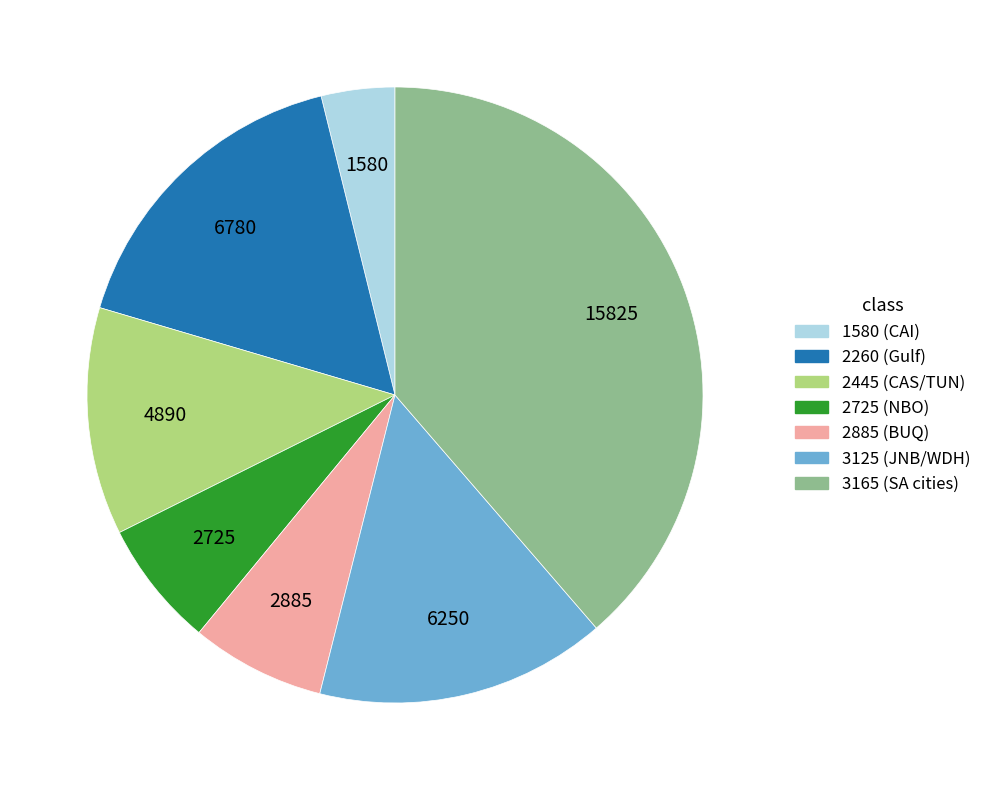

Does any single category account for the majority?

No